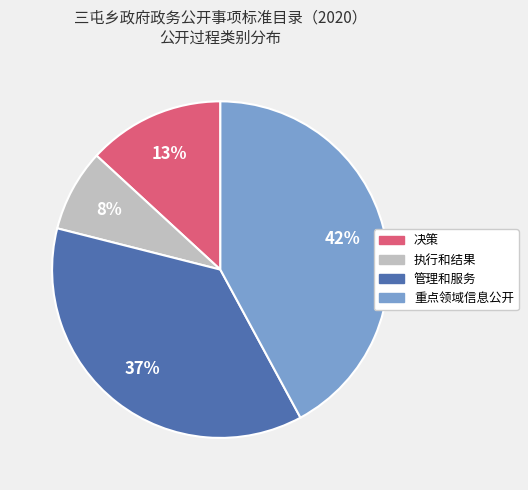

To the nearest percent, what is the difference between the largest and smallest slice percentages?

34%